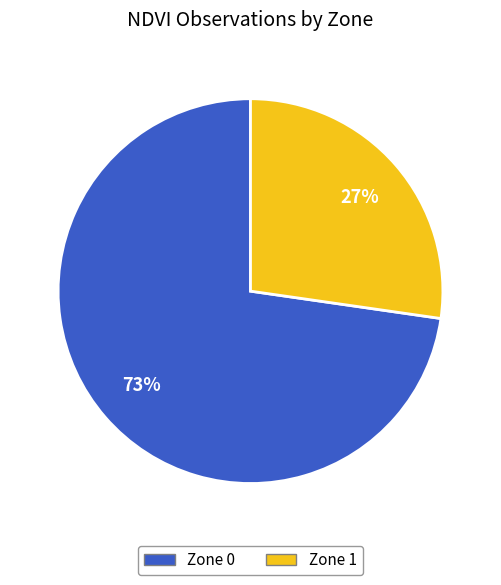

Which slice is the largest?

Zone 0